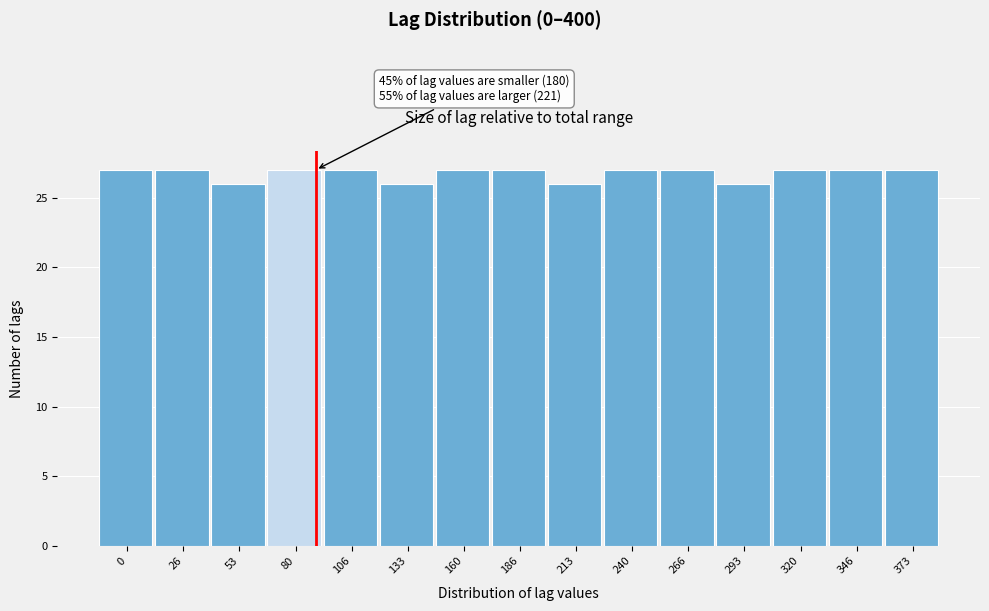

Reading right to left, what are all the values shown in this chart?

373=27	346=27	320=27	293=26	266=27	240=27	213=26	186=27	160=27	133=26	106=27	80=27	53=26	26=27	0=27